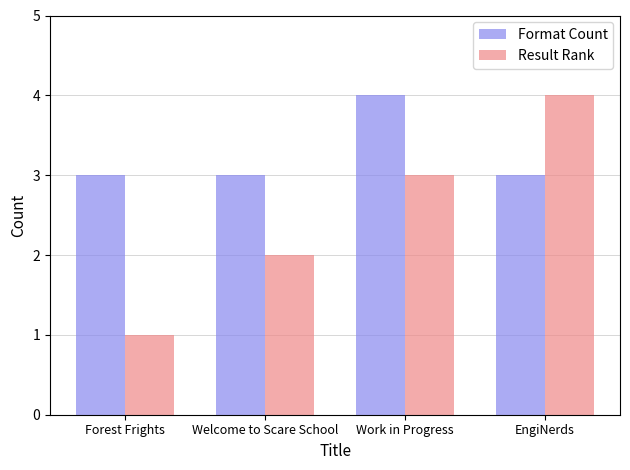

What is the difference between the maximum and second lowest values in the Result Rank series?

2